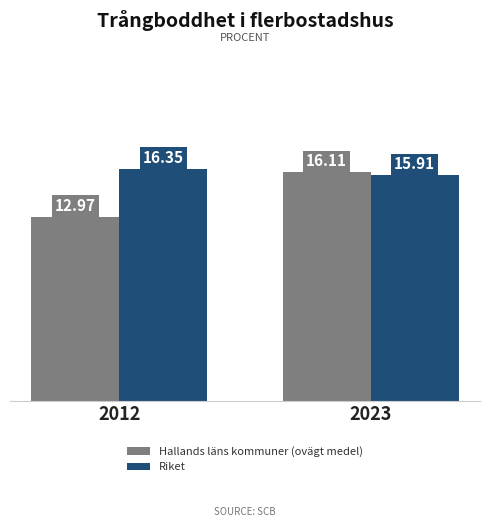

What is the approximate value of Hallands läns kommuner (ovägt medel) at 2012?

13.0